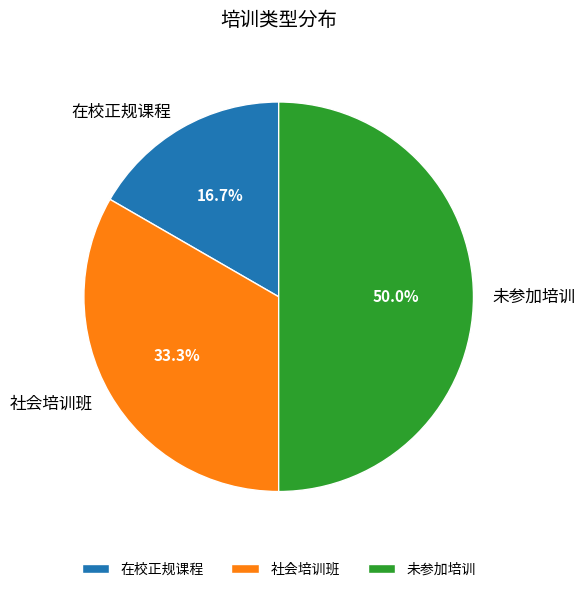

Rank the categories by value from lowest to highest.

在校正规课程, 社会培训班, 未参加培训